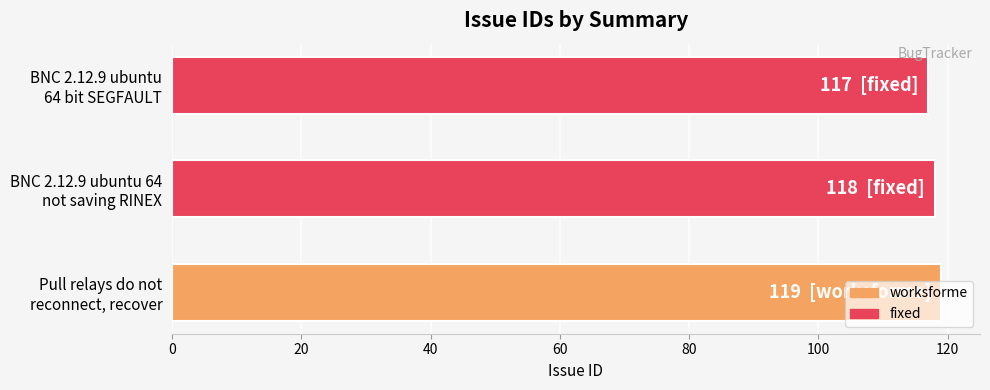

How many bars are there in total?

3